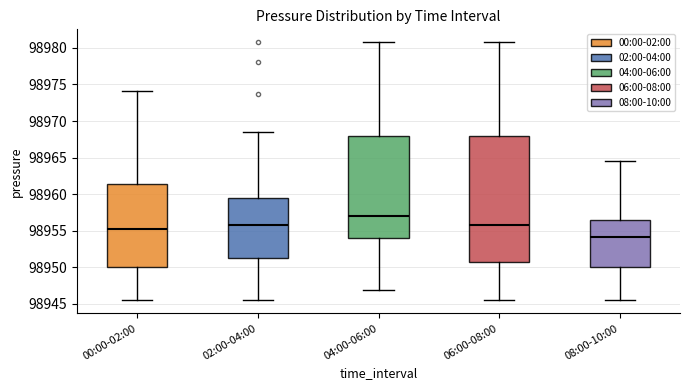

Where does the median line of the box for 00:00-02:00 sit on the y-axis? The values are not printed on the chart, so give them approximately, as read against the axis.

98955.5